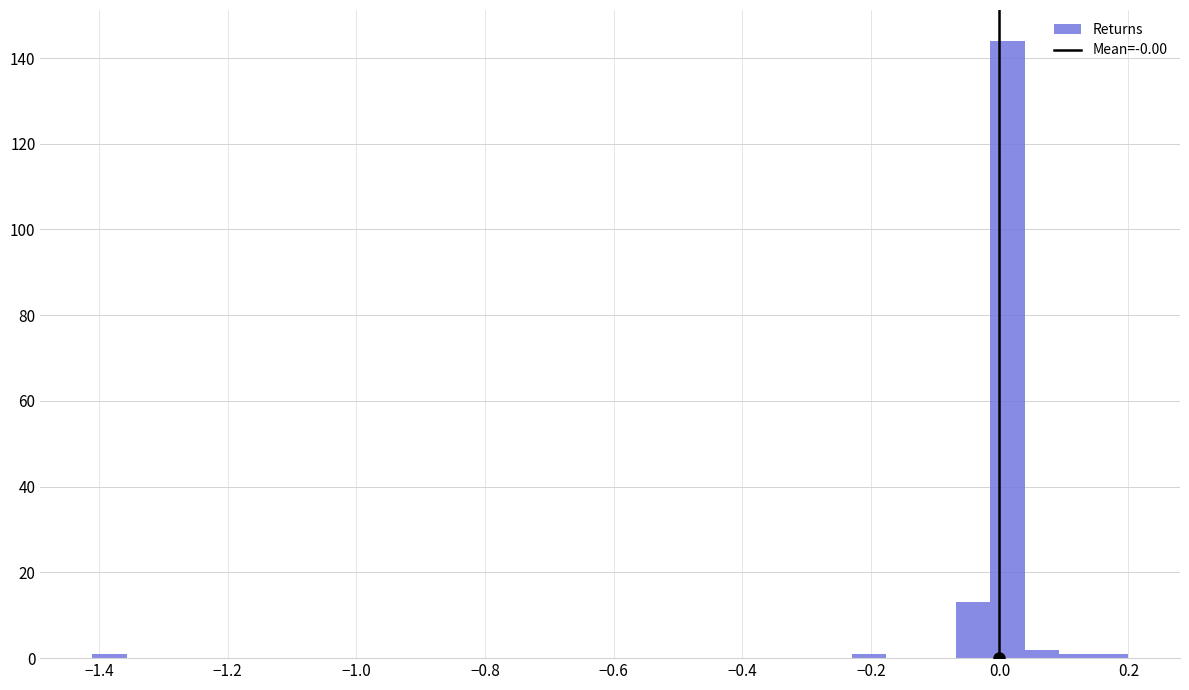

Around what value on the x-axis is the tallest bar? Give the approximate position of its centre, as read against the axis.

0.02